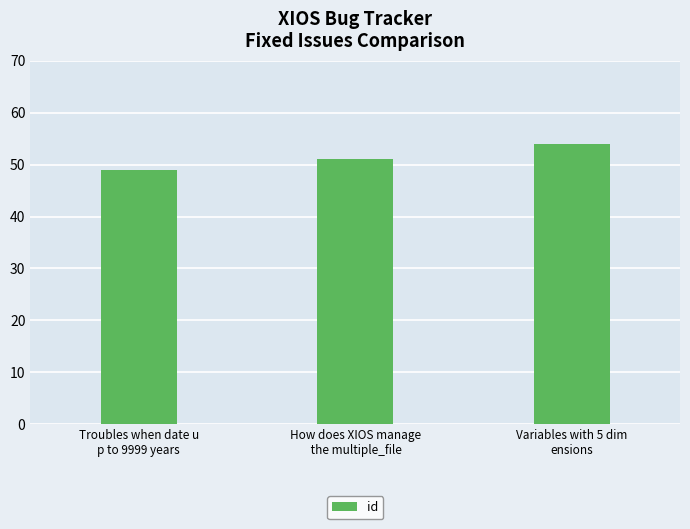

List the labels in order of value, largest first.

Variables with 5 dim
ensions, How does XIOS manage
 the multiple_file, Troubles when date u
p to 9999 years